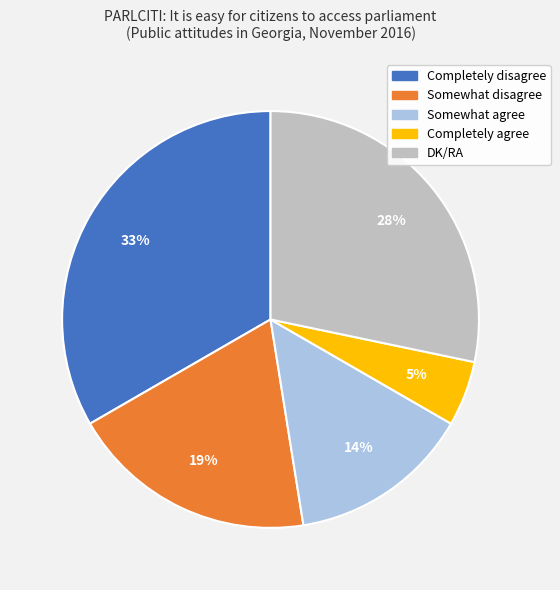

Approximately how many times larger is the value at Somewhat agree compared to DK/RA?

0.5